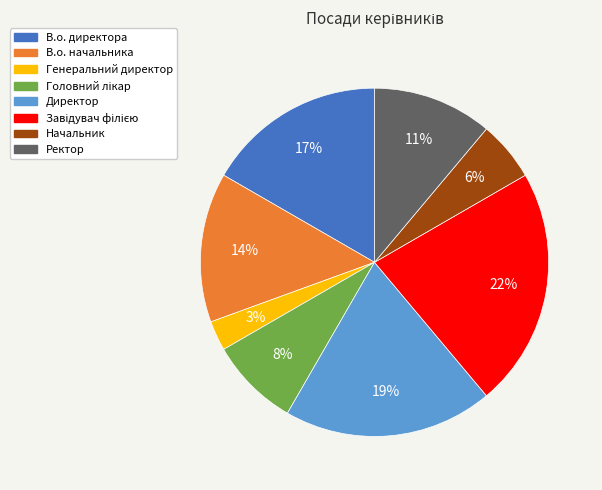

To the nearest percent, what is the difference between the largest and smallest slice percentages?

19%